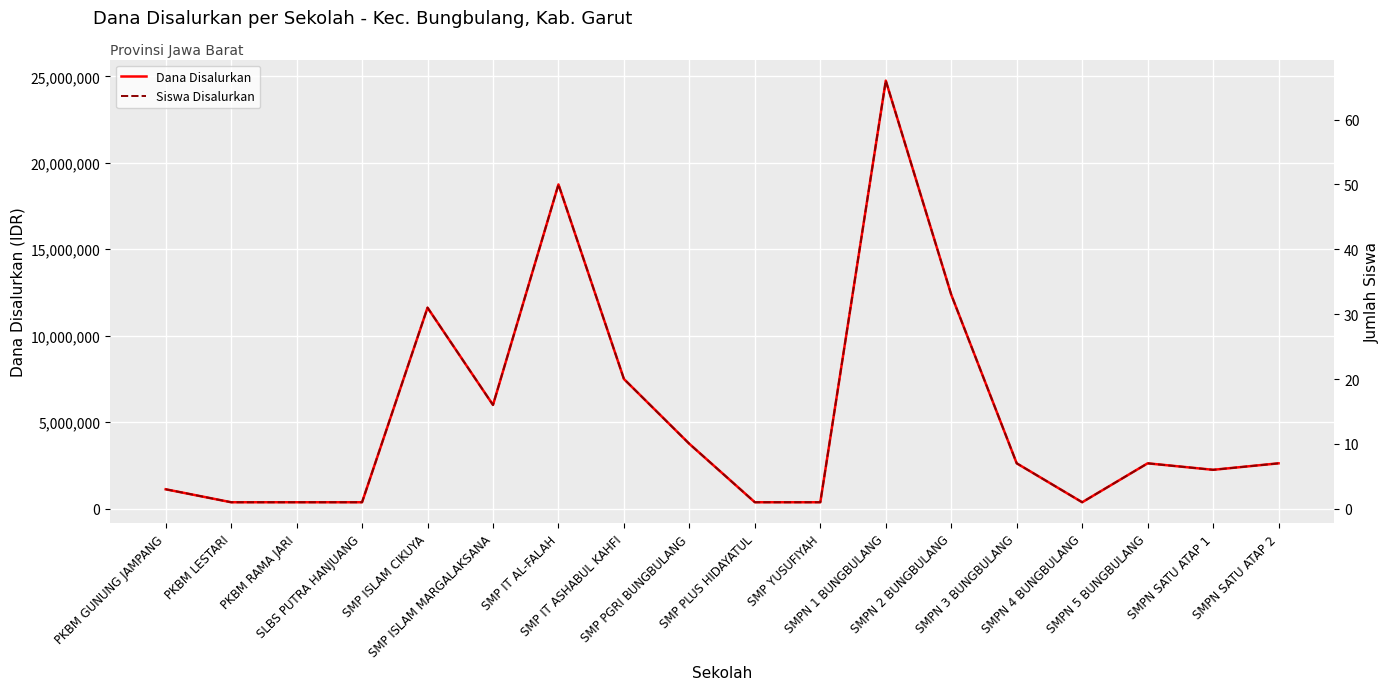

Reading left to right, transcribe all the data shown in this chart.

Dana Disalurkan: 1125000	375000	375000	375000	11625000	6000000	18750000	7500000	3750000	375000	375000	24750000	12375000	2625000	375000	2625000	2250000	2625000
Siswa Disalurkan: 3	1	1	1	31	16	50	20	10	1	1	66	33	7	1	7	6	7